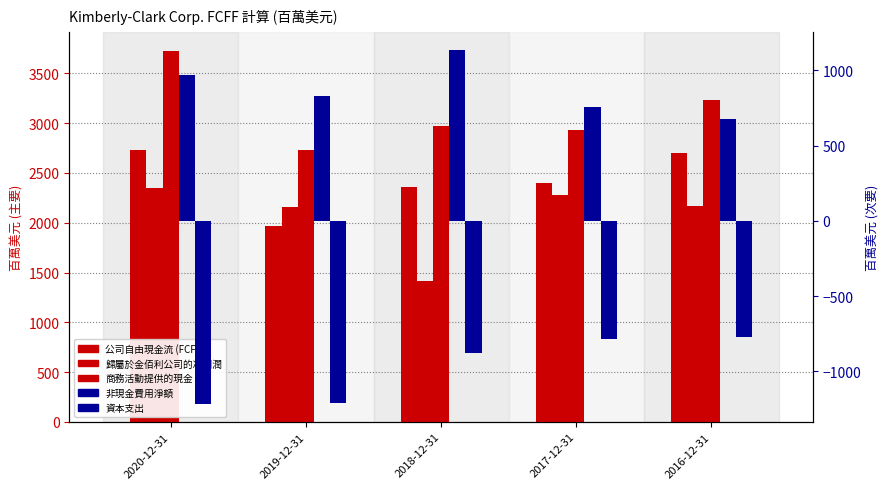

Reading left to right, transcribe all the data shown in this chart.

公司自由現金流 (FCFF): 2020-12-31=2731	2019-12-31=1969	2018-12-31=2356	2017-12-31=2400	2016-12-31=2703
歸屬於金佰利公司的凈利潤: 2020-12-31=2352	2019-12-31=2157	2018-12-31=1410	2017-12-31=2278	2016-12-31=2166
商務活動提供的現金: 2020-12-31=3729	2019-12-31=2736	2018-12-31=2970	2017-12-31=2929	2016-12-31=3232
非現金費用淨額: 2020-12-31=970	2019-12-31=827	2018-12-31=1136	2017-12-31=758	2016-12-31=679
資本支出: 2020-12-31=-1217	2019-12-31=-1209	2018-12-31=-877	2017-12-31=-785	2016-12-31=-771